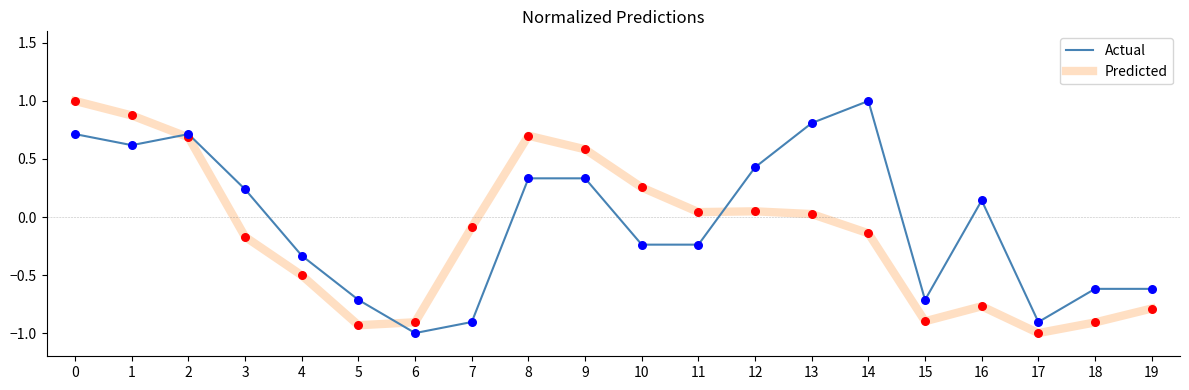

What are all the series names shown in the legend?

Actual, Predicted